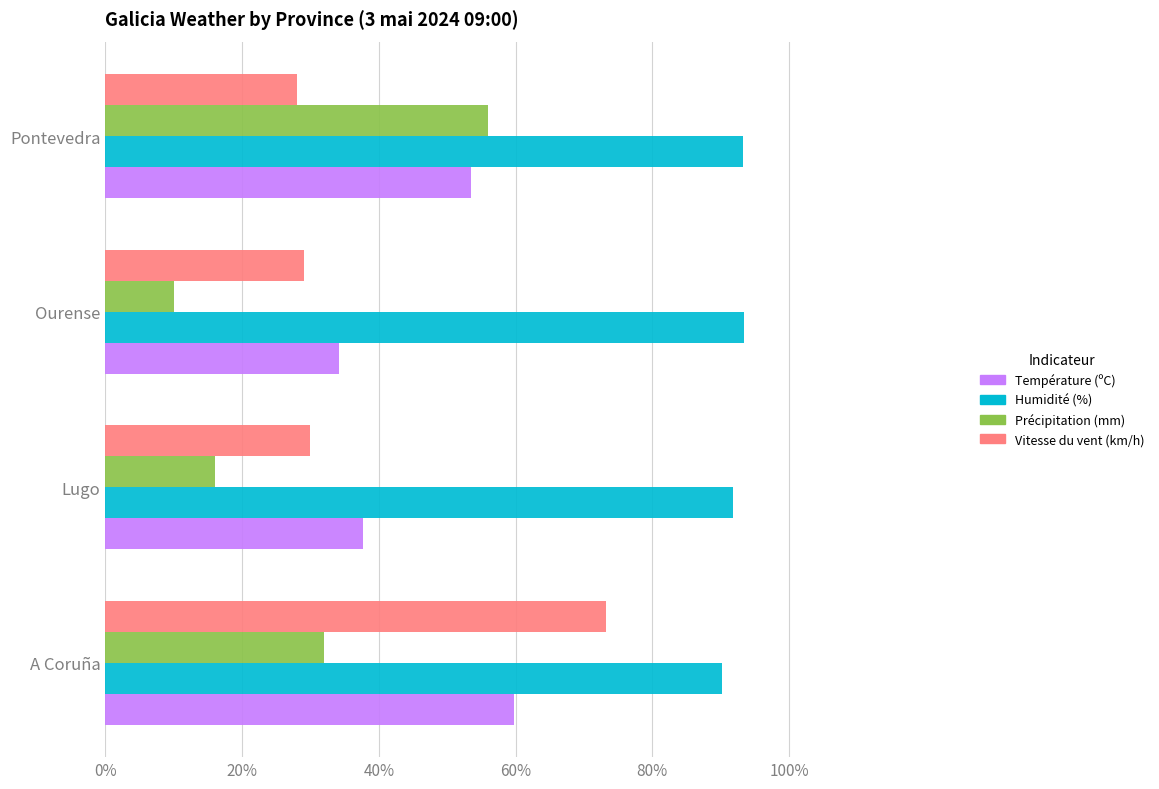

True or false: Précipitation (mm) has a value of 32.0 at Pontevedra.

False